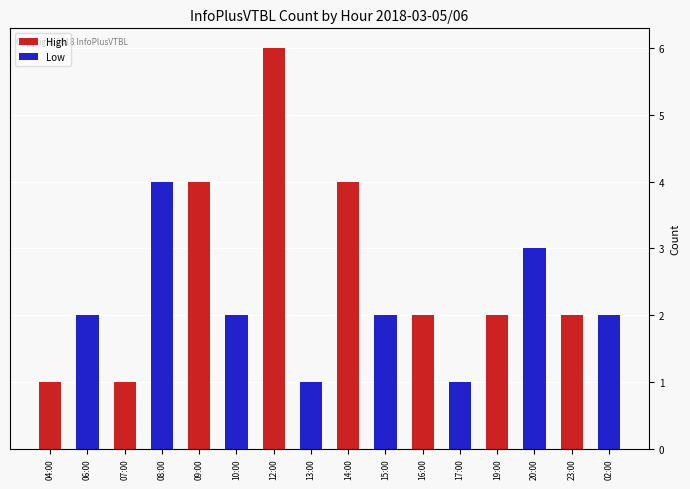

What is the value of the 11th bar from the left?

2